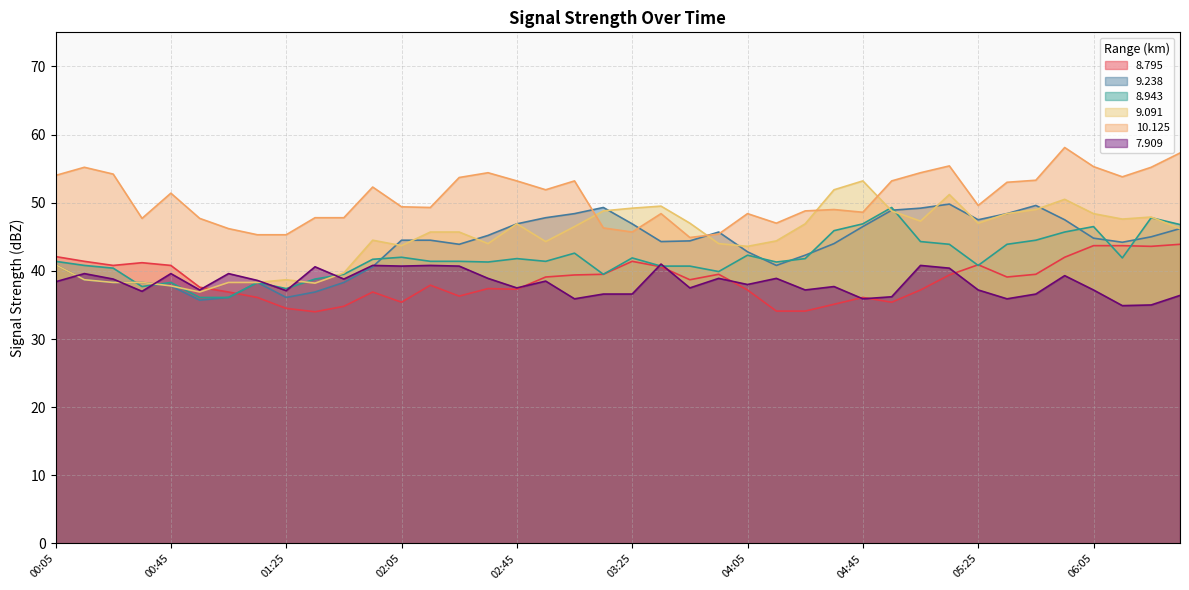

True or false: 10.125 and 8.795 intersect in this chart.

False